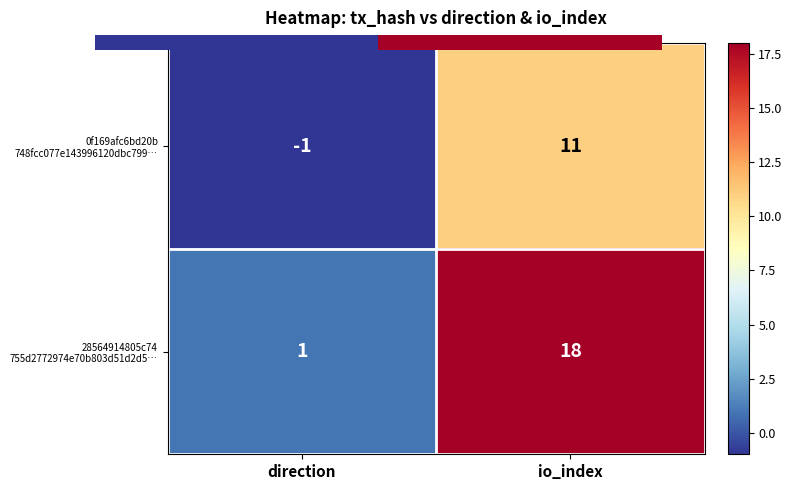

What is the greatest value displayed?

18